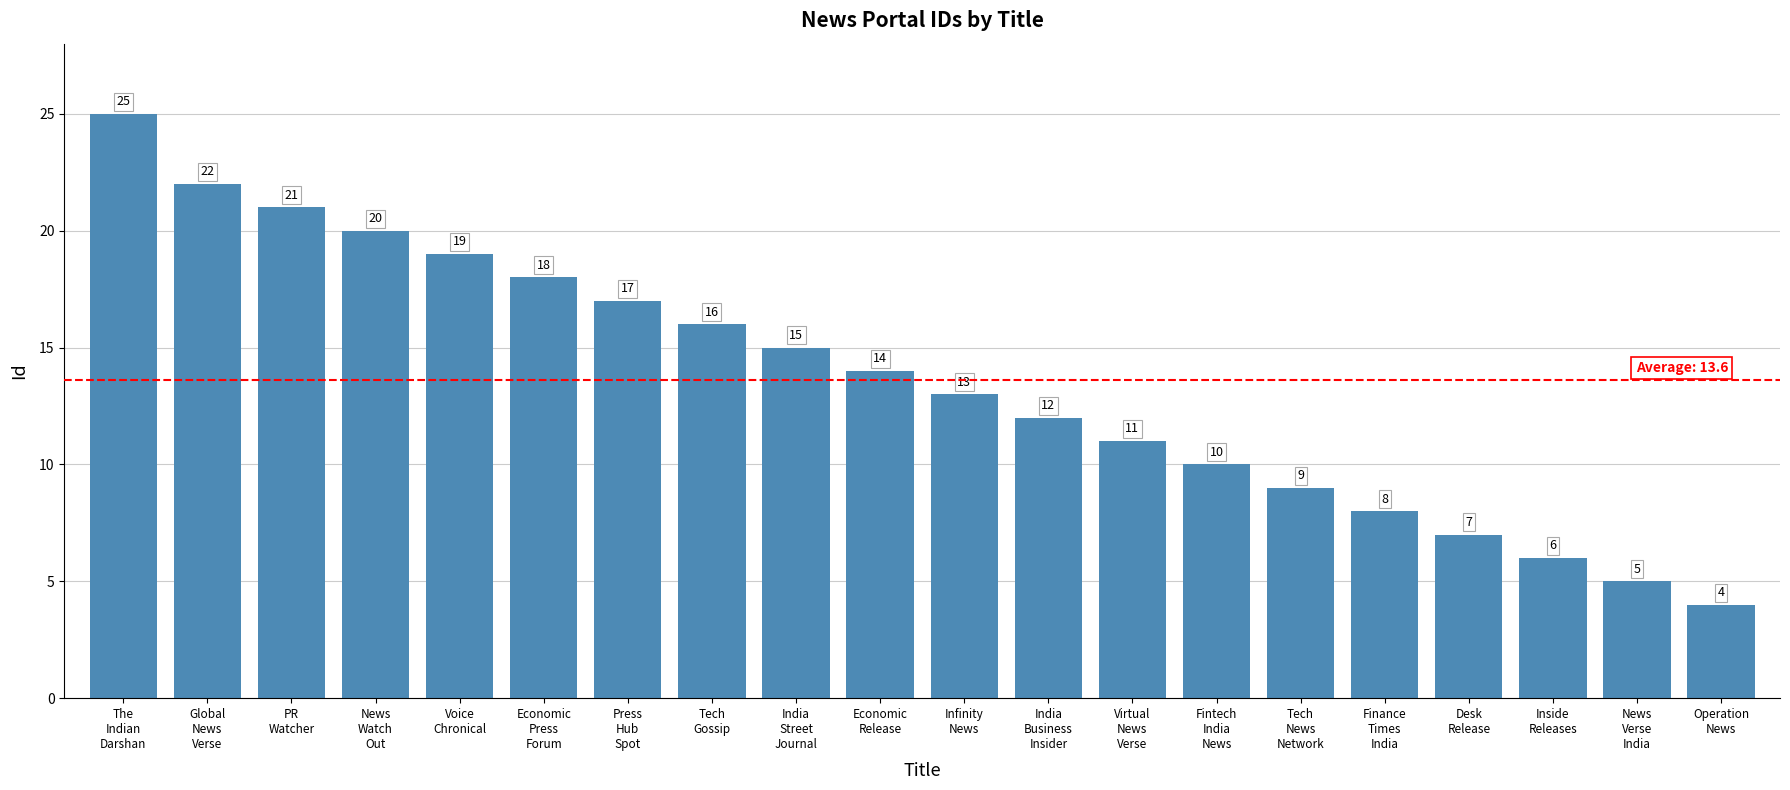

What position from the left is Tech
Gossip?

8